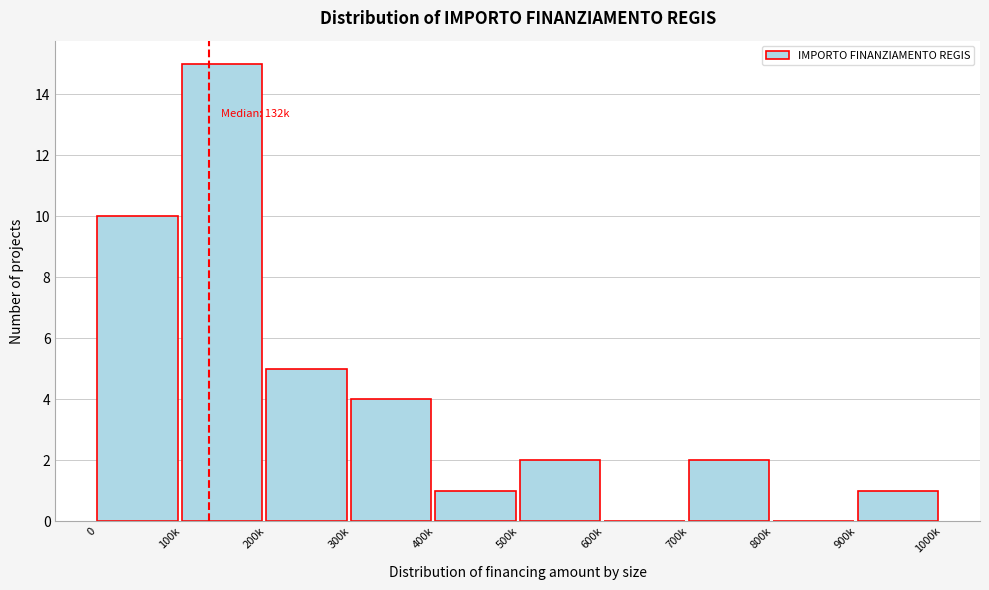

Reading right to left, transcribe all the data shown in this chart.

900k=1	800k=0	700k=2	600k=0	500k=2	400k=1	300k=4	200k=5	100k=15	0=10